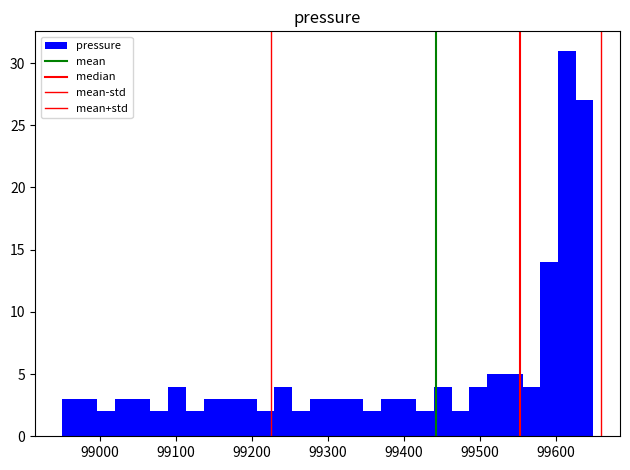

Around what value on the x-axis is the tallest bar? Give the approximate position of its centre, as read against the axis.

99610